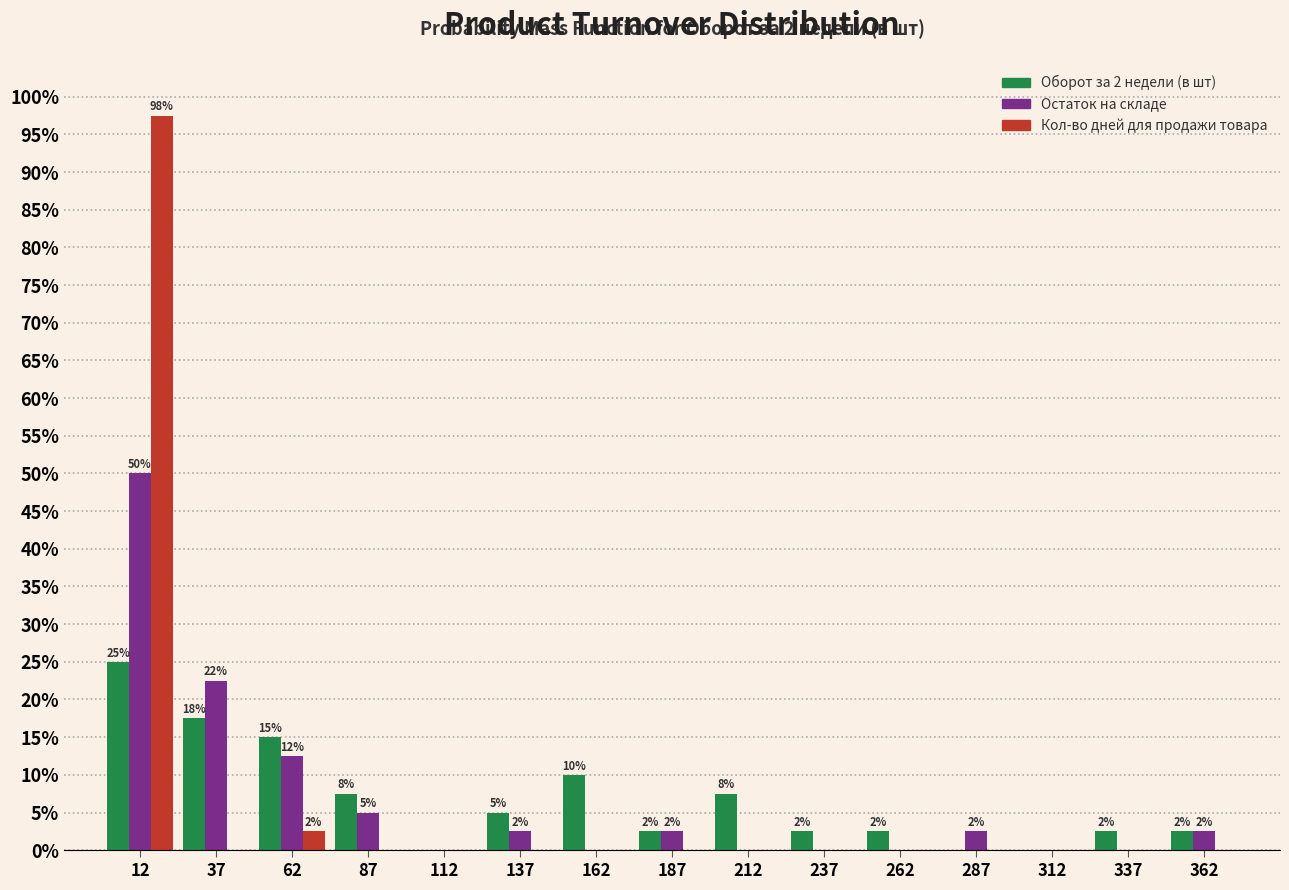

What is the highest value of the Кол-во дней для продажи товара series?

97.5